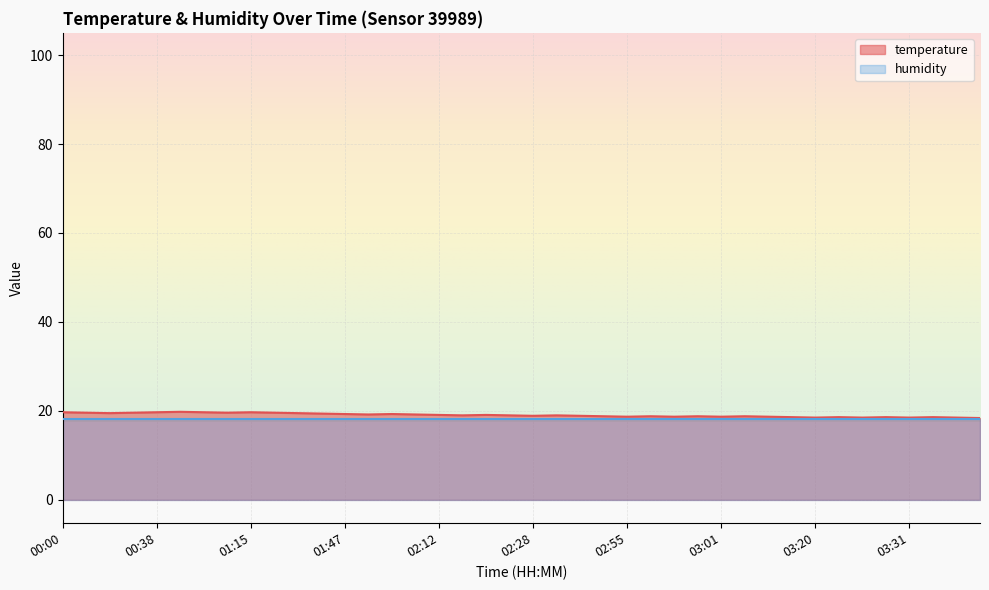

Which has a higher value, 02:19 or 00:04?

00:04